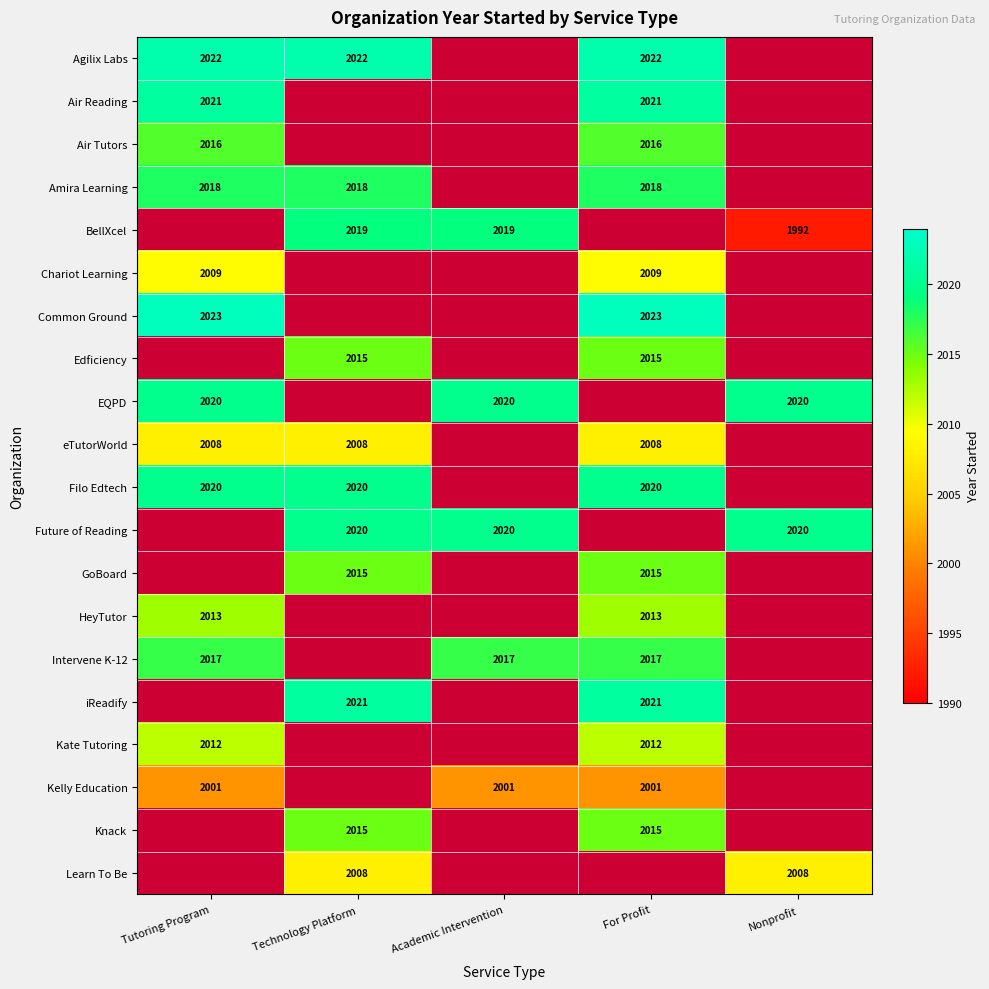

The value of Agilix Labs at Technology Platform is 2022. True or false?

True